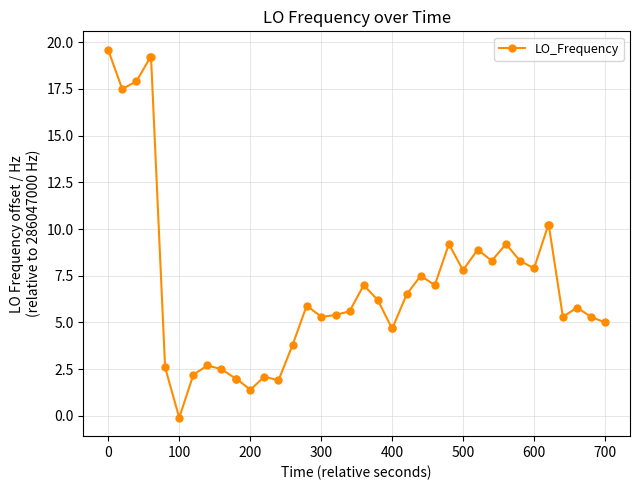

What is the difference between the maximum and minimum values?

19.7